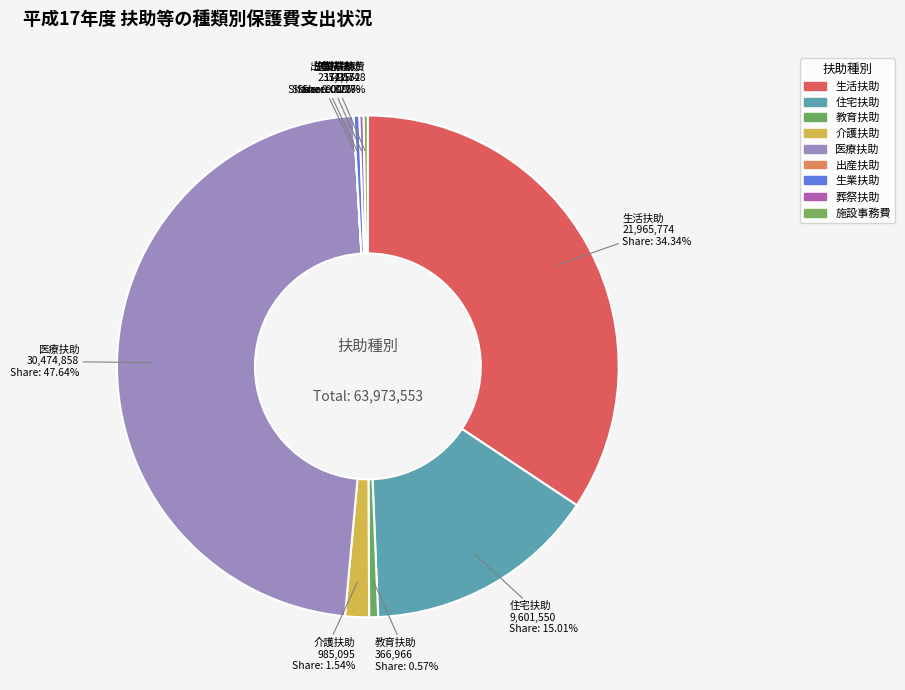

What is the change in value from 教育扶助 to 出産扶助?

-366531